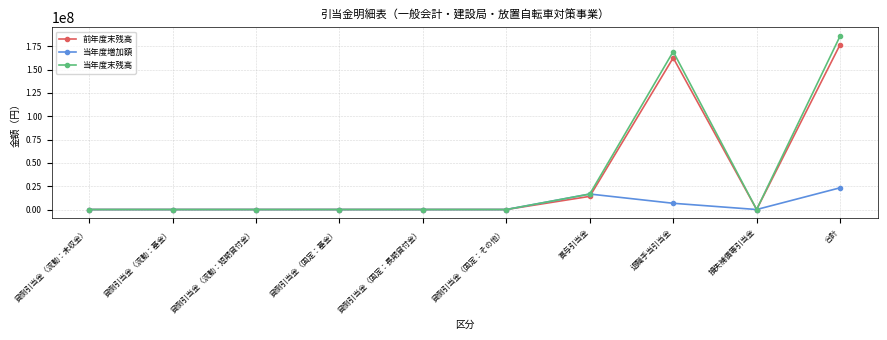

True or false: 前年度末残高 has more than 0 interior local peaks.

True